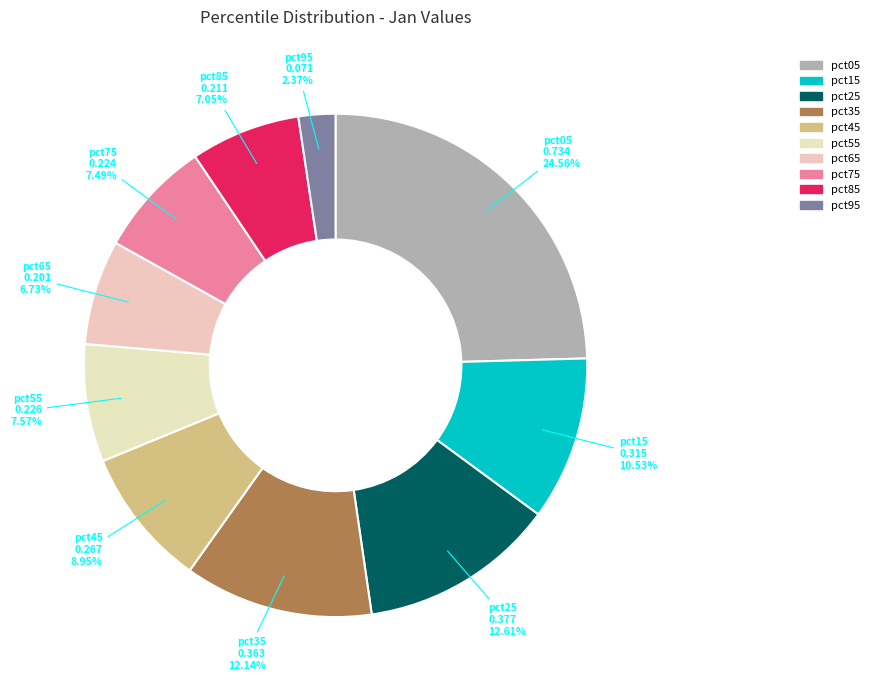

Combined, do pct65 and pct55 account for over 50%?

No